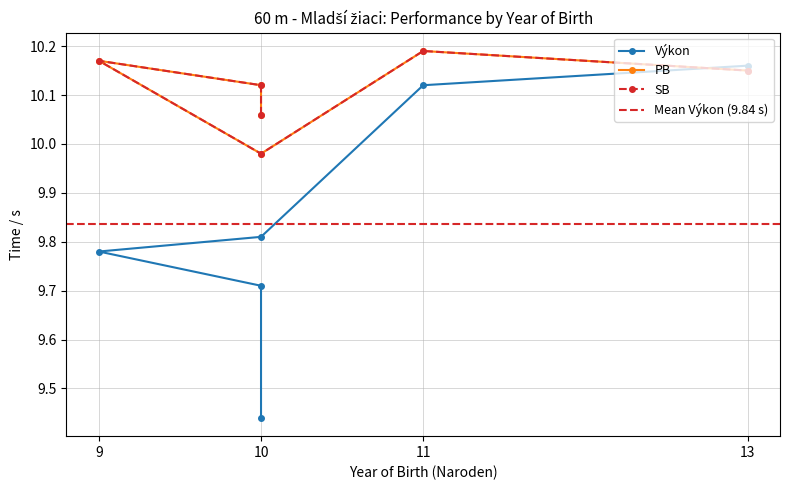

What is the sum of the Výkon values at 10 and 9?

19.2